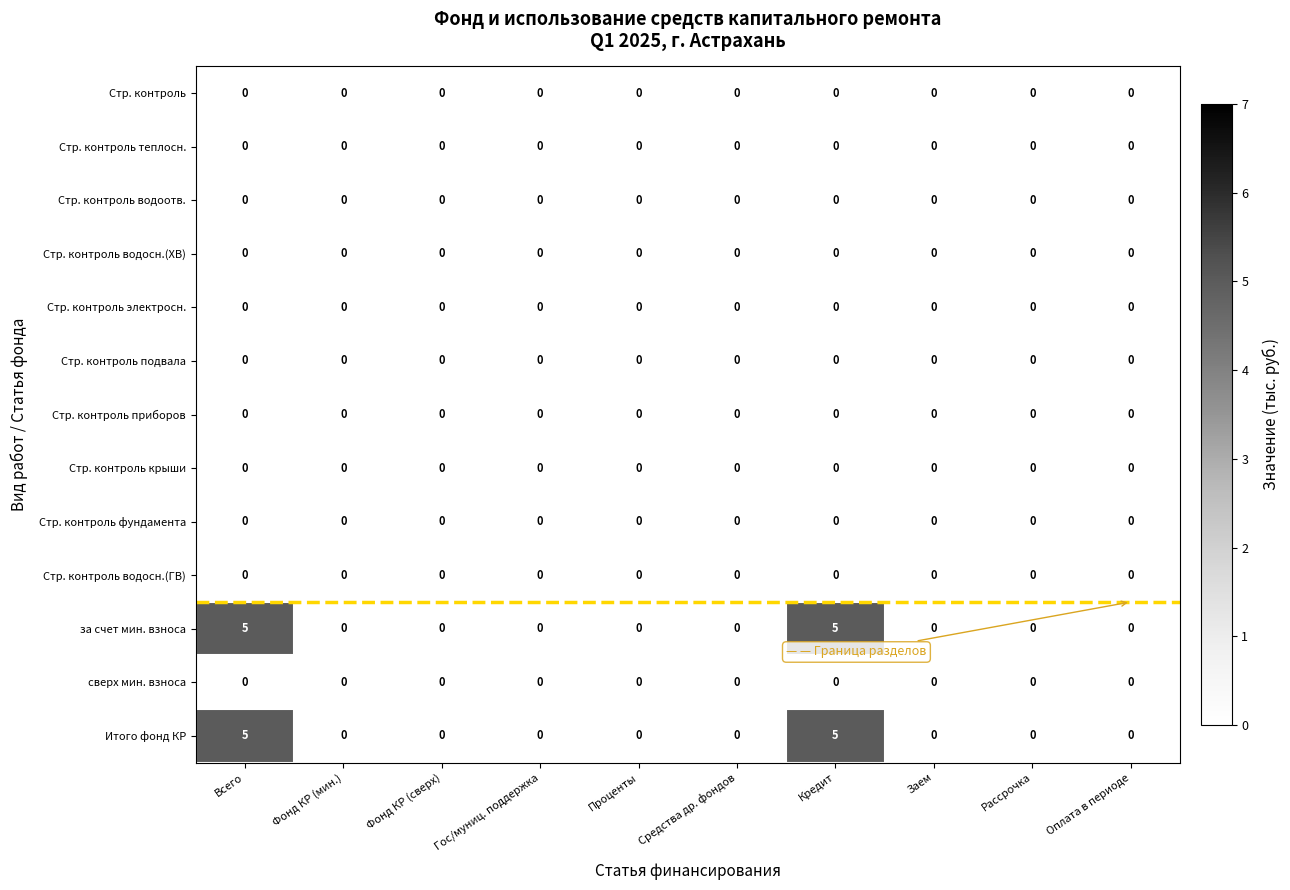

What is the highest value of the Итого фонд КР series?

5